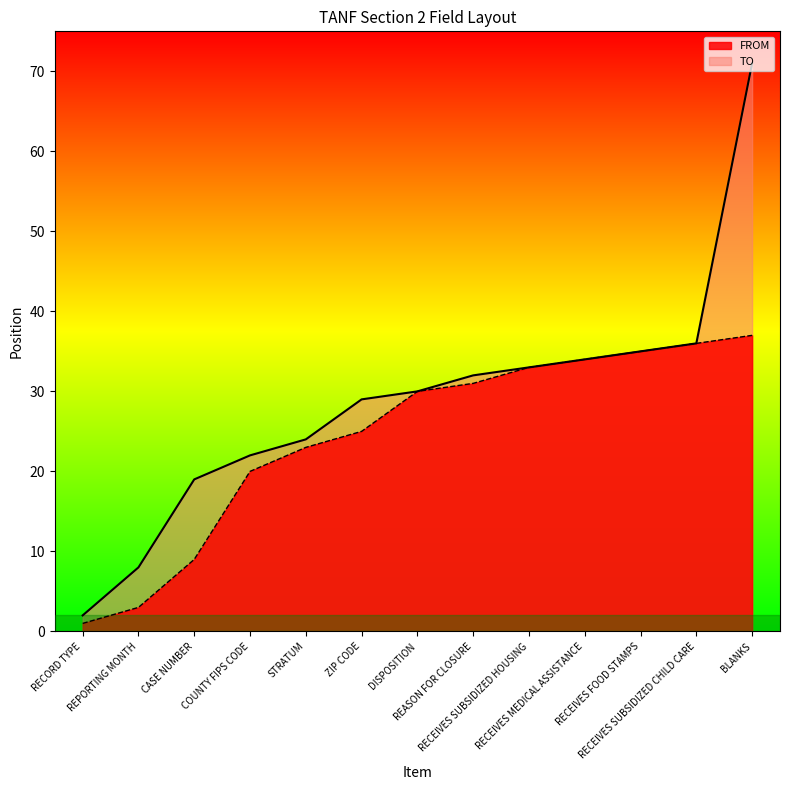

At how many categories does at least one series exceed 9?

11